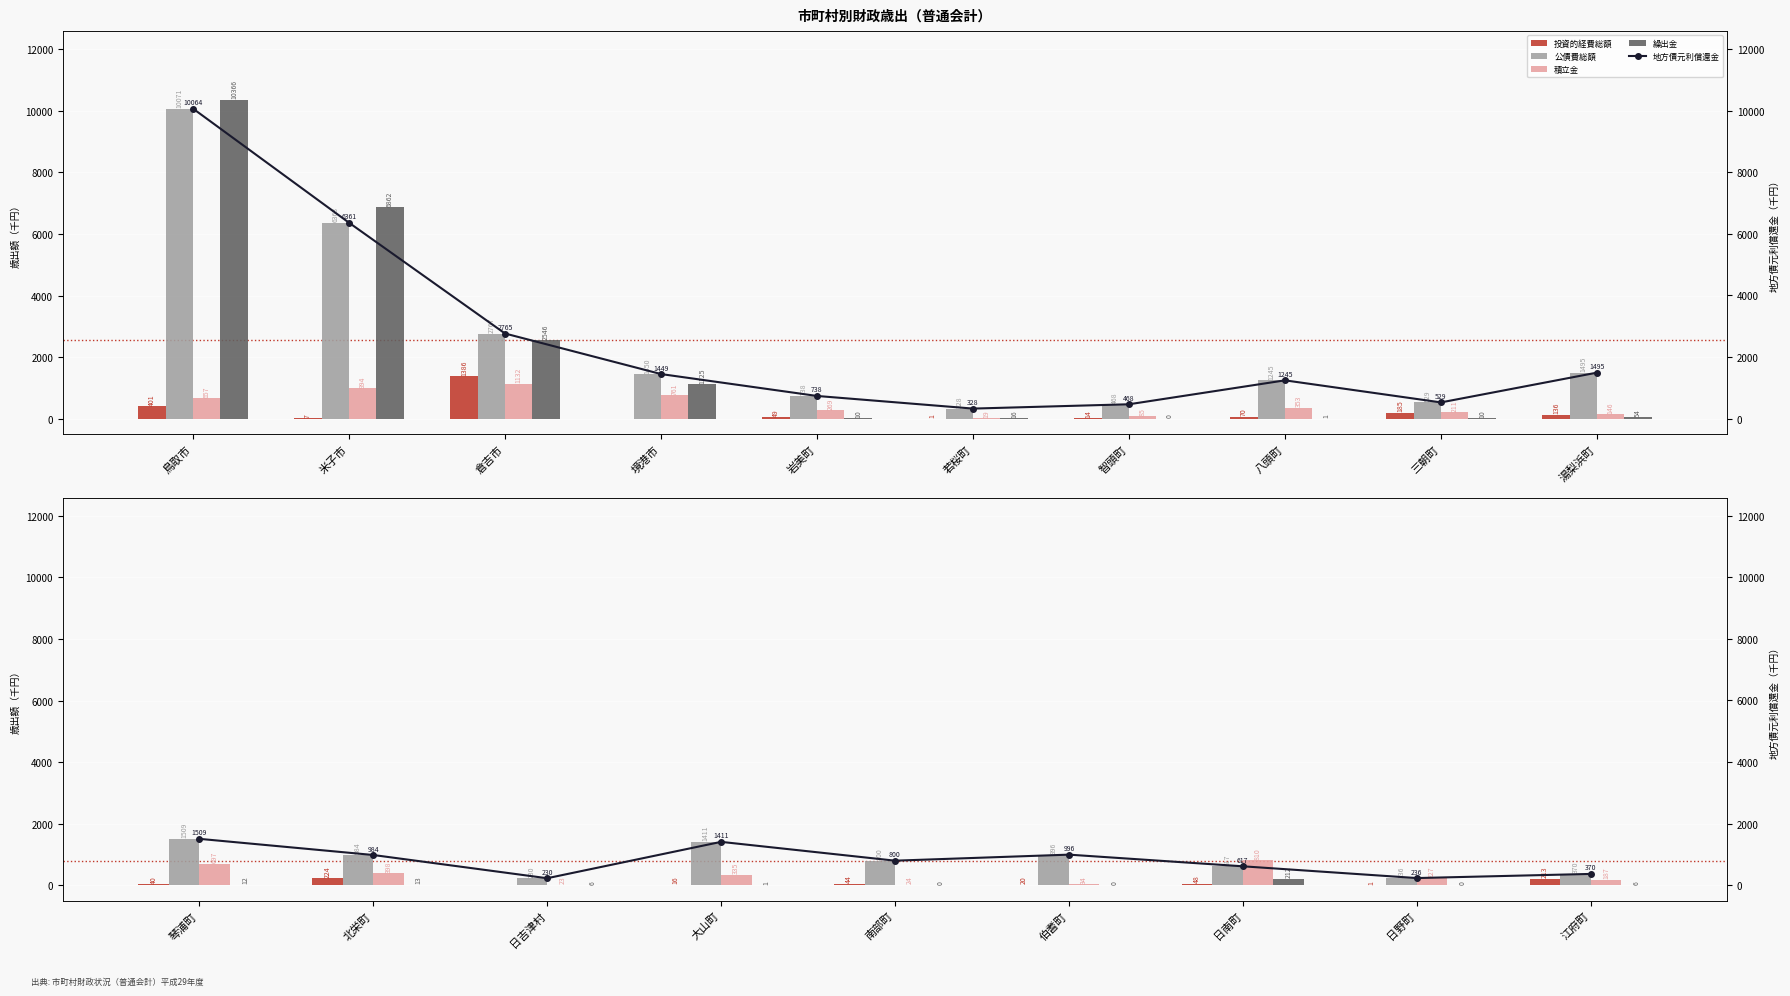

At which label does 地方債元利償還金 reach its peak?

琴浦町